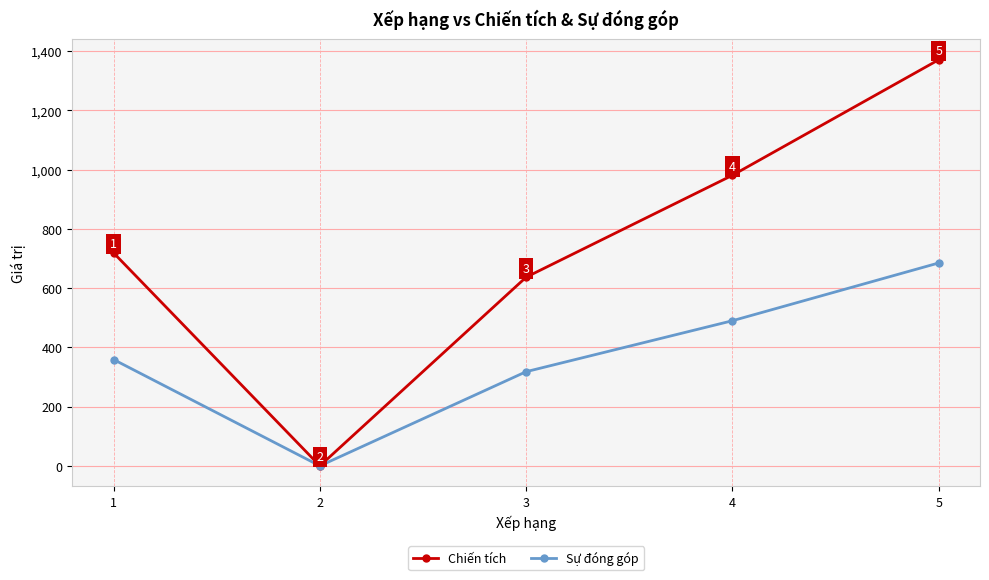

How many categories are shown in the chart?

5